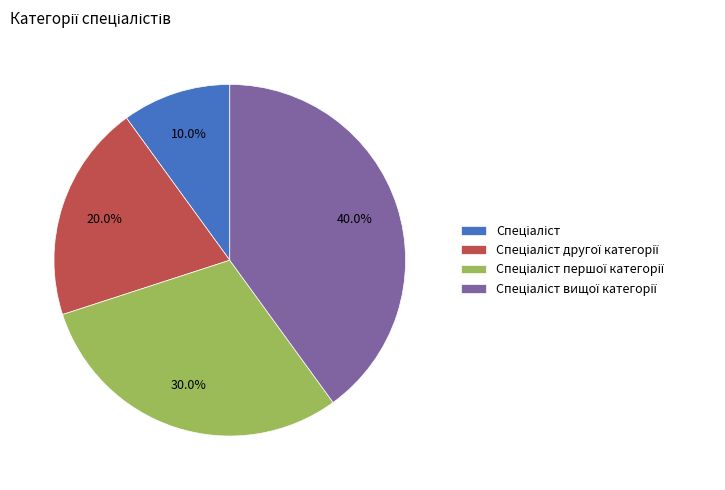

Is there a majority slice in this chart?

No